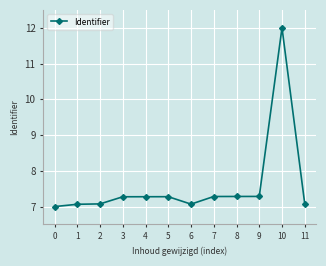

True or false: there are more than 0 points higher than both neighbors.

True